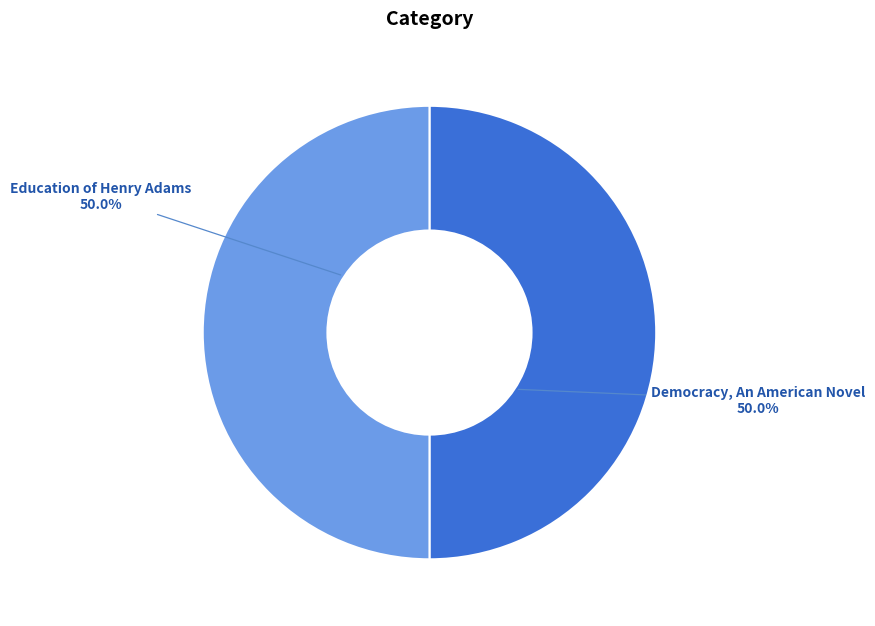

Approximately how many times larger is the value at Education of Henry Adams compared to Democracy, An American Novel?

1.0